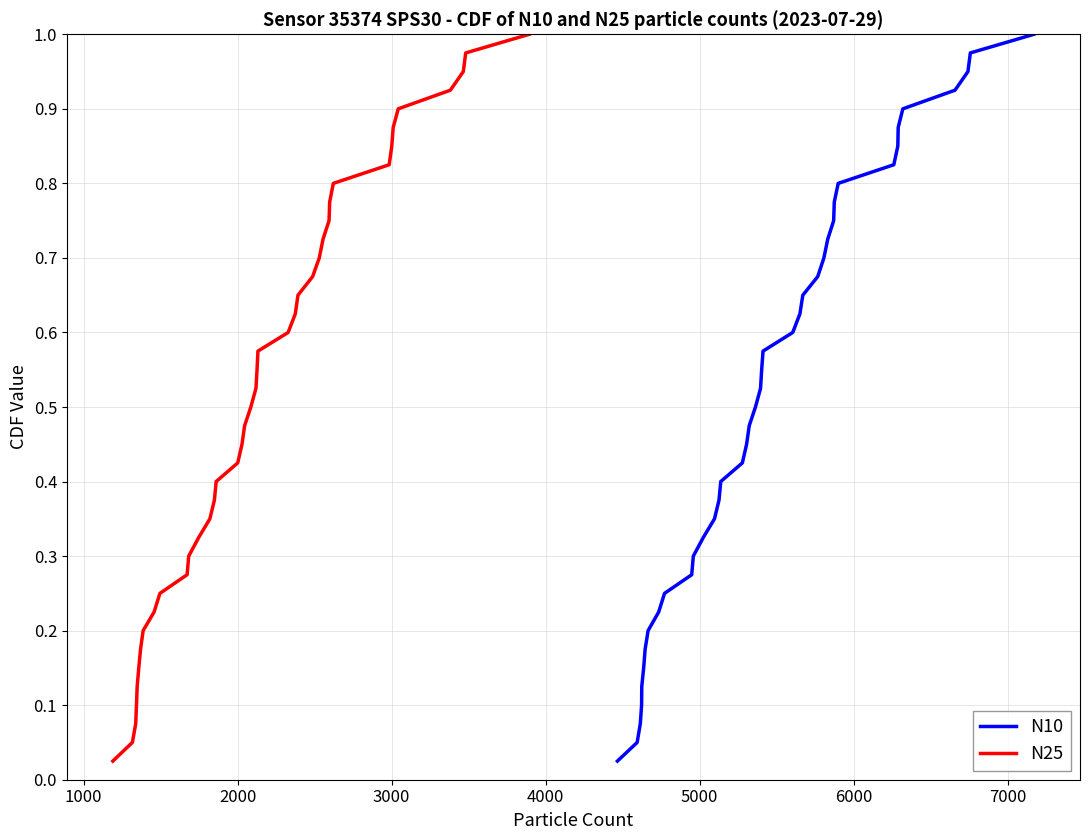

True or false: N10 and N25 intersect in this chart.

False